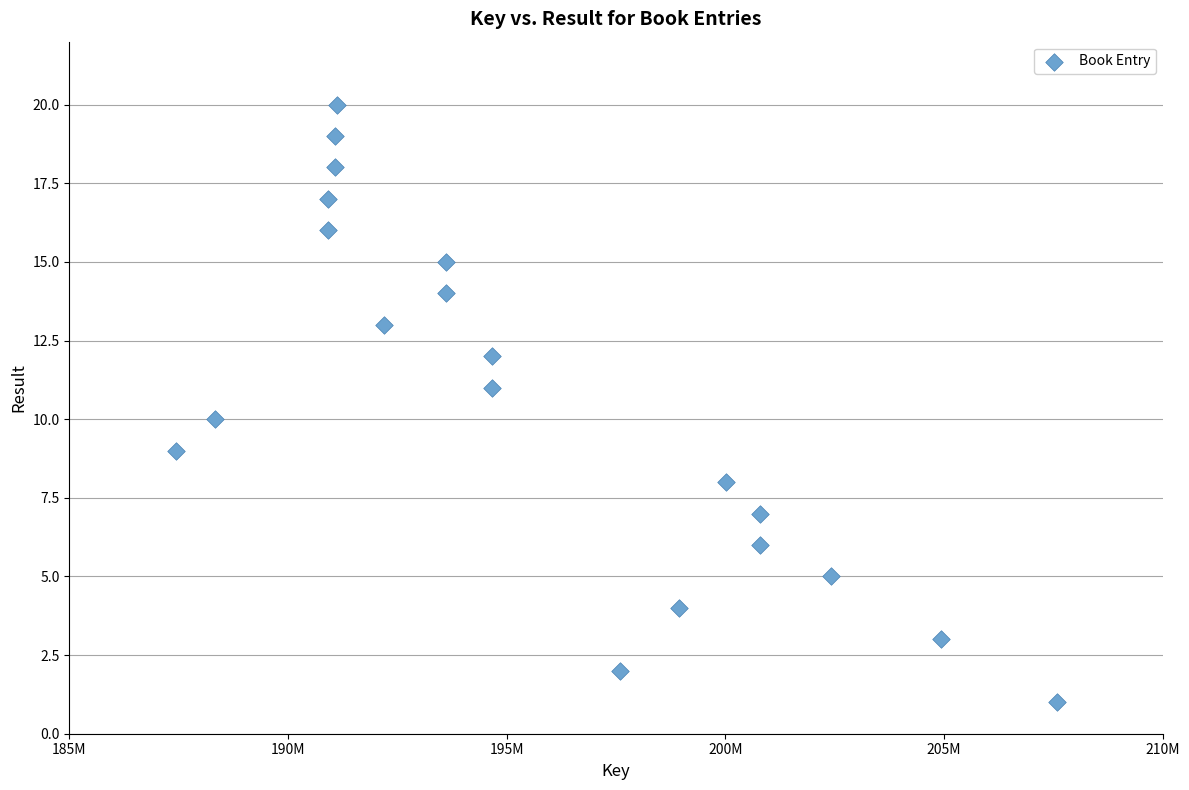

What is the range of X values (max minus min)?

20129289